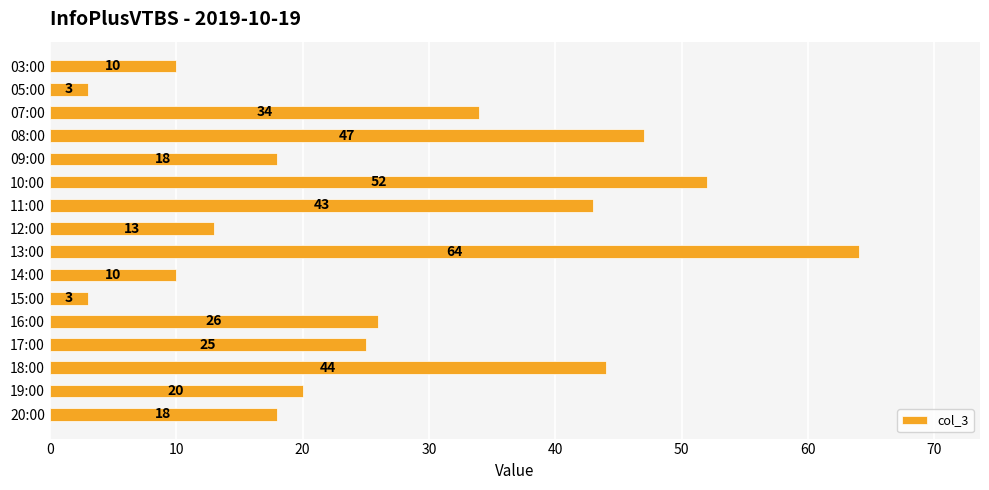

What is the value of the 2nd bar from the top?

3